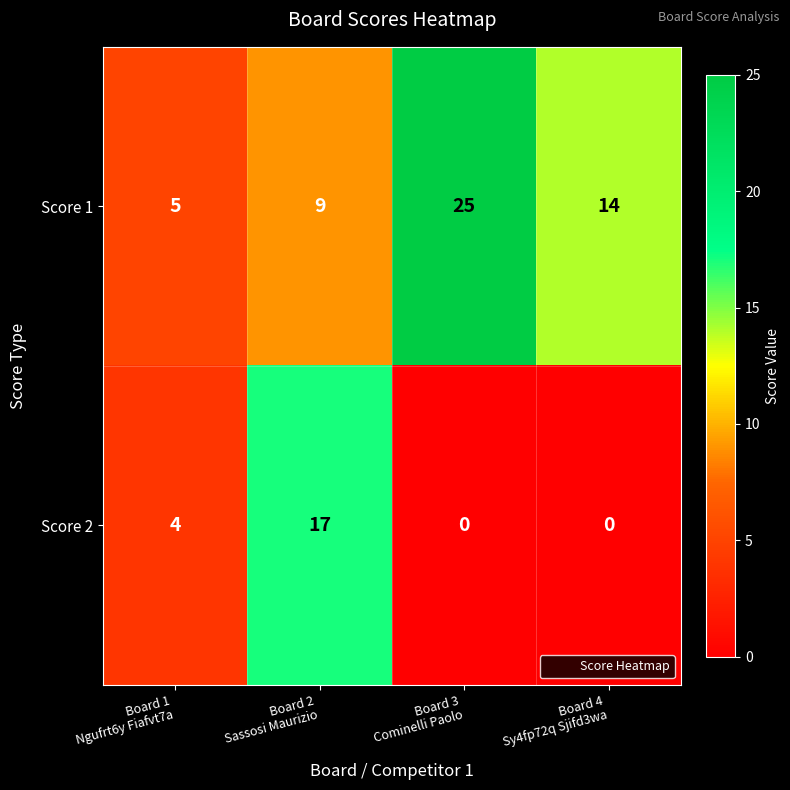

Rank the series by their maximum value, from highest to lowest.

Score 1, Score 2